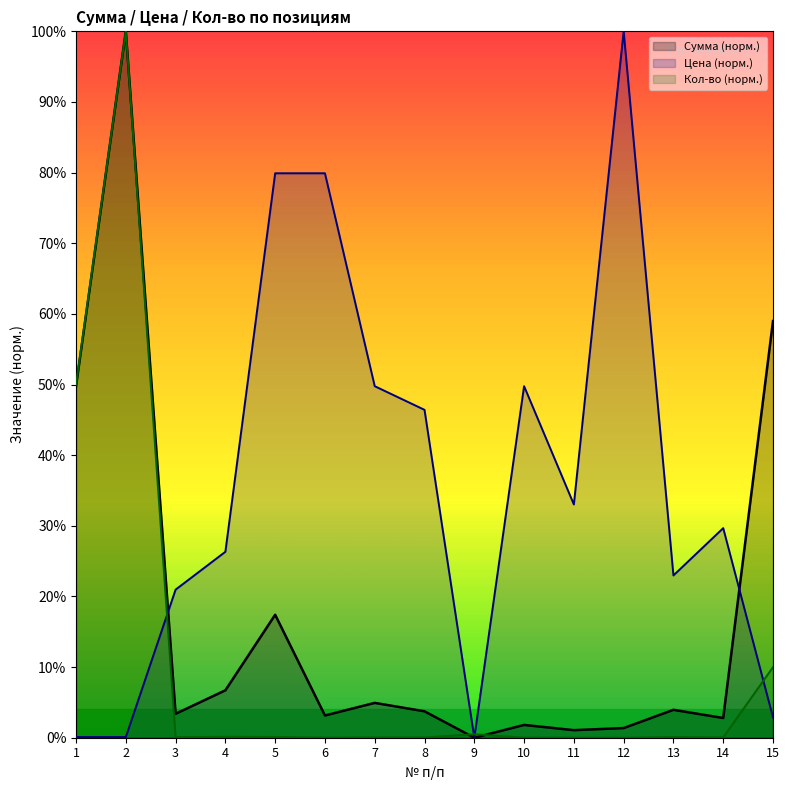

Where do Сумма and Кол-во first cross each other?

8 and 9